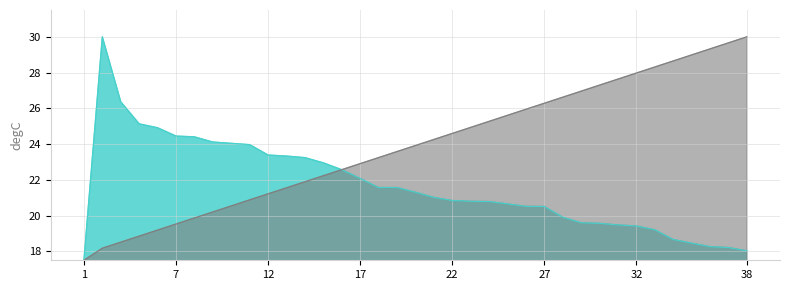

At how many categories does at least one series exceed 26?

14